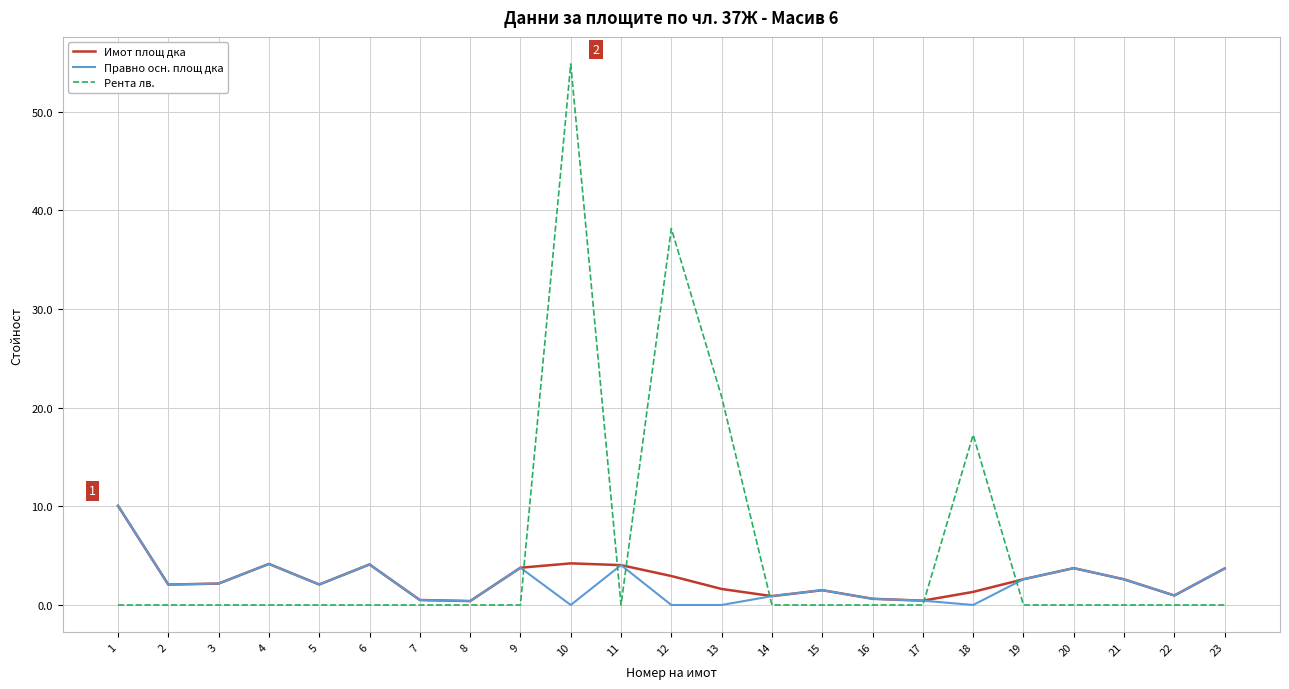

Is this an area chart (filled region under the line)?

No